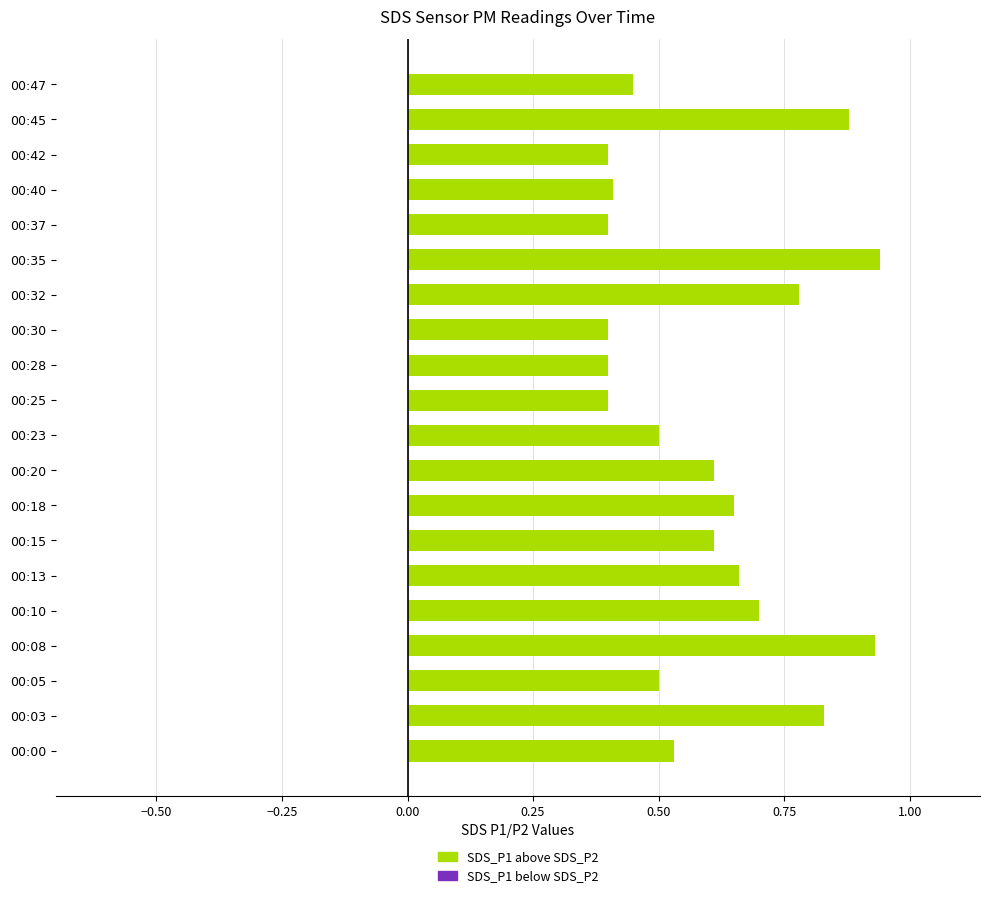

True or false: the data shows 0.6 at 00:37.

False